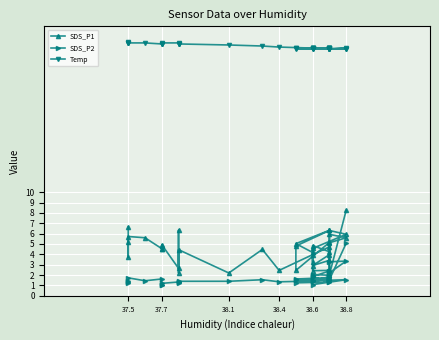

True or false: SDS_P2 and Temp cross at least once.

False